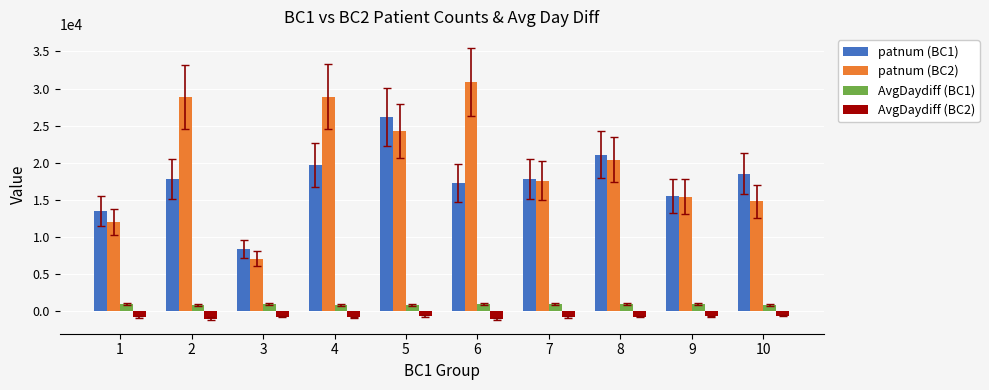

Read the patnum (BC2) value at 7.

17580